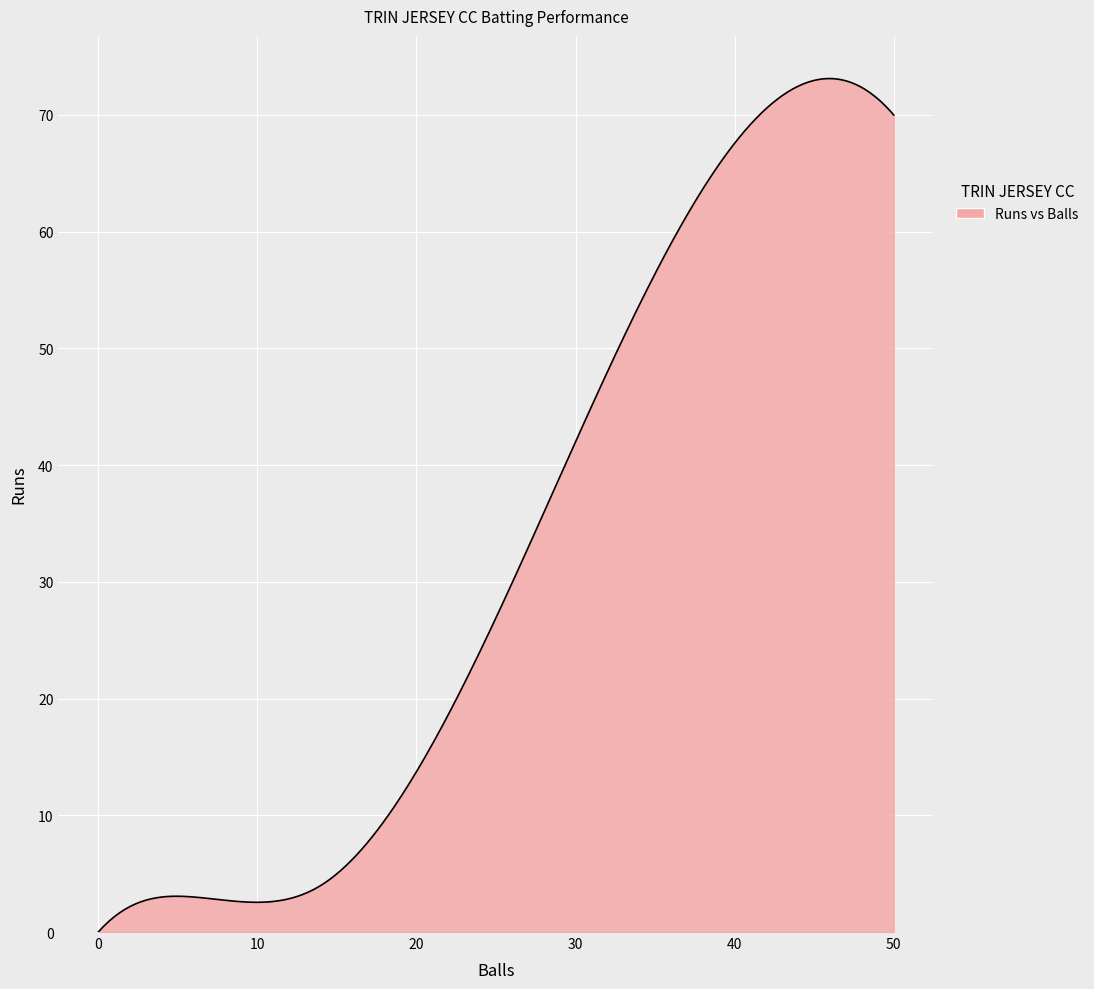

What is the greatest value displayed?

73.1